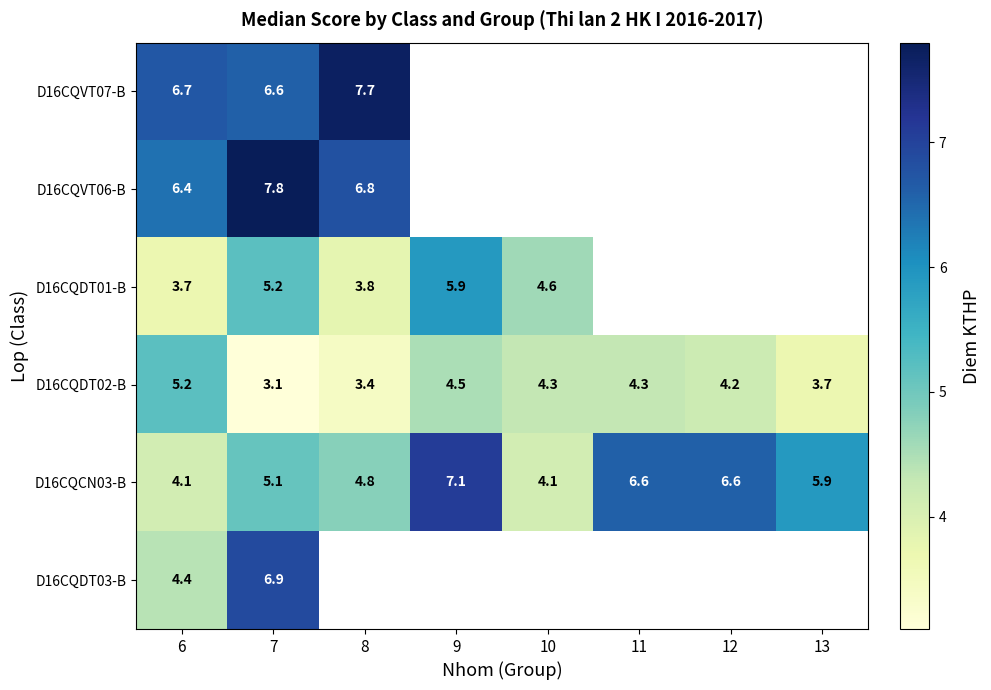

At which category is the sum across all series the highest?

7